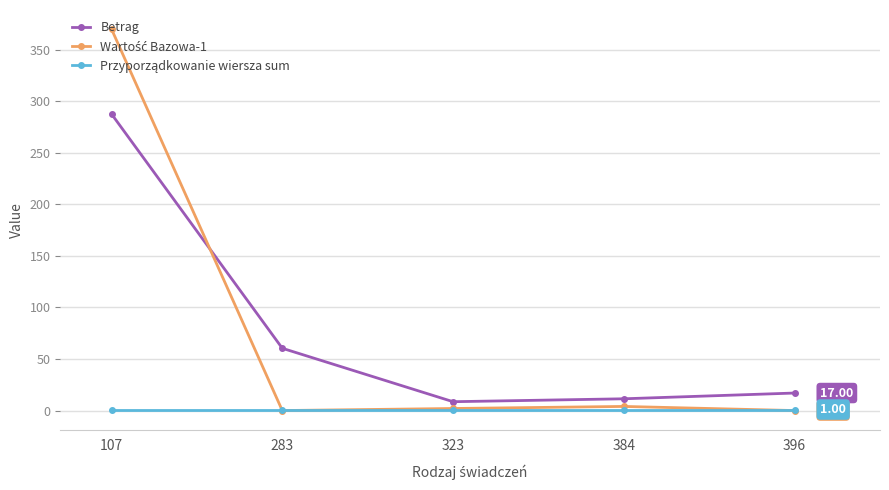

Does the chart have visible grid lines?

Yes